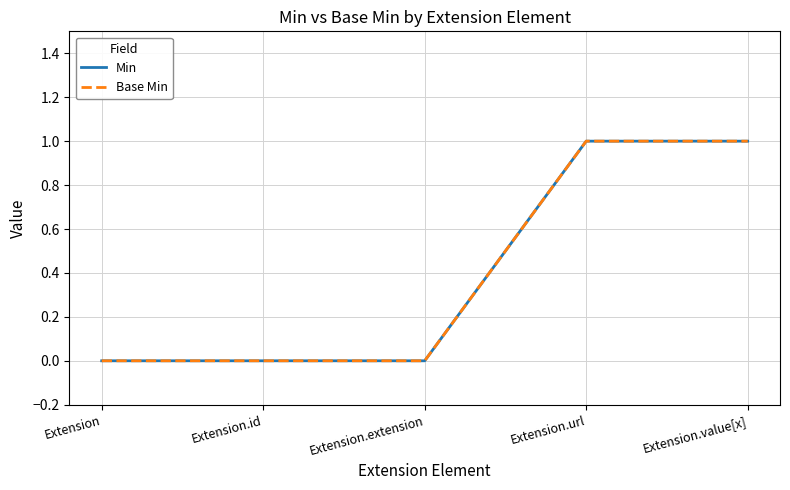

Rank the categories by Min value from highest to lowest.

Extension.url, Extension.value[x], Extension, Extension.id, Extension.extension